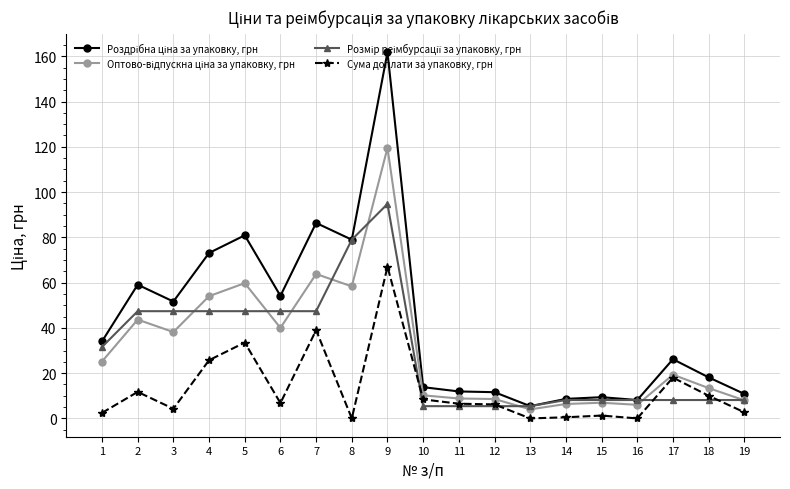

What is the difference between the highest and lowest values at 8?

79.0